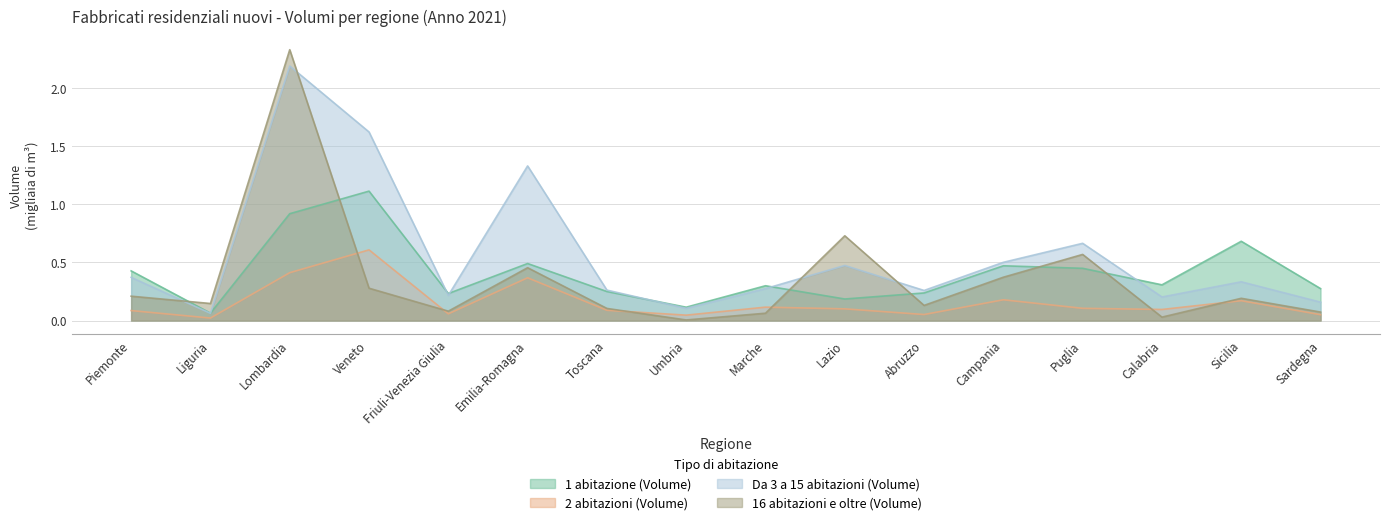

How many data points does each series have?

16